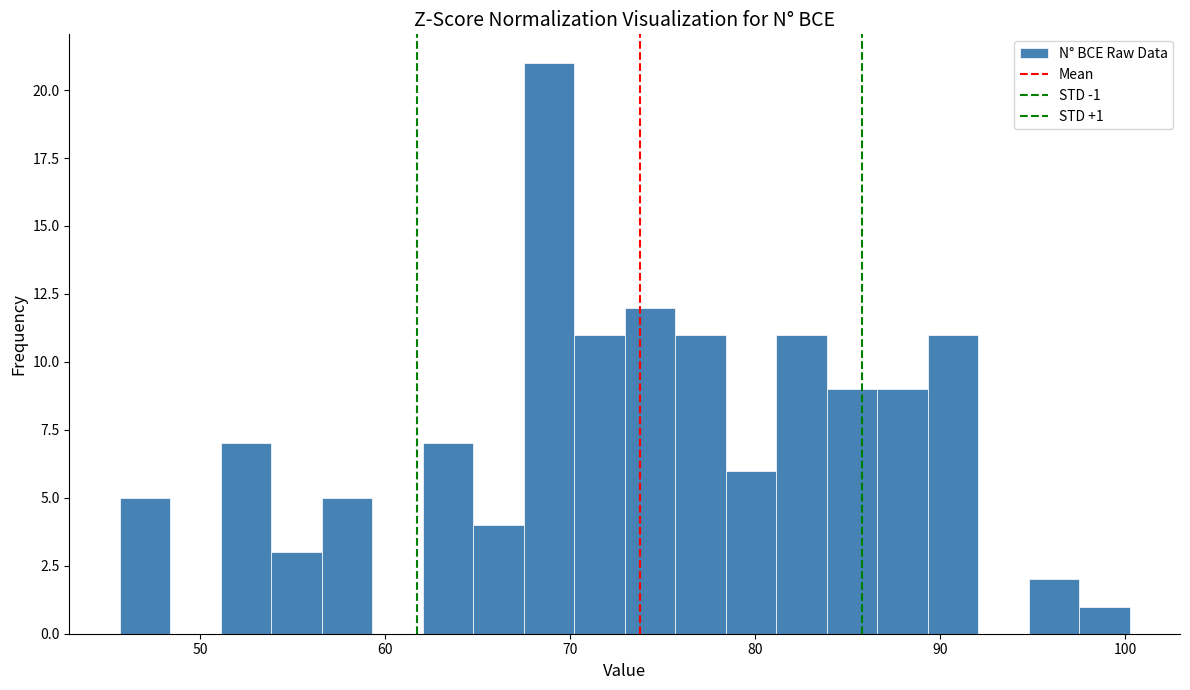

Around what value on the x-axis is the tallest bar? Give the approximate position of its centre, as read against the axis.

69